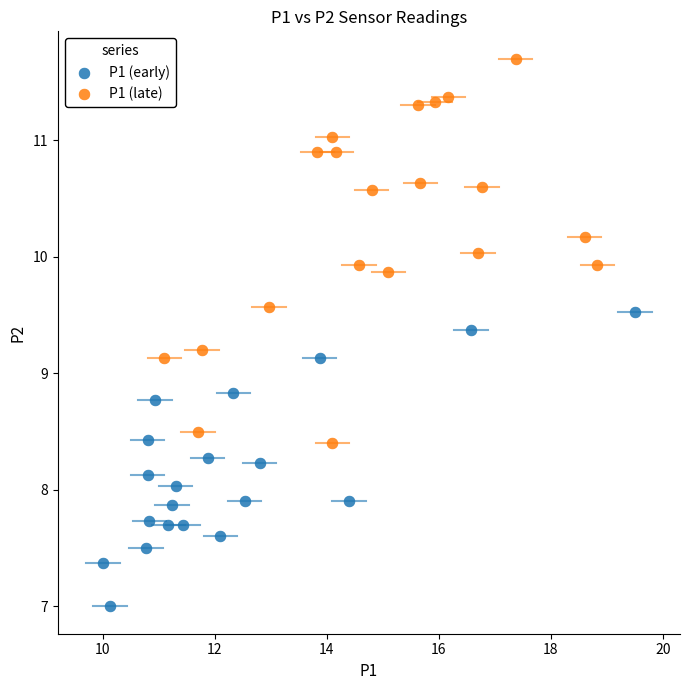

Which series reaches the maximum Y coordinate?

P1 (late)